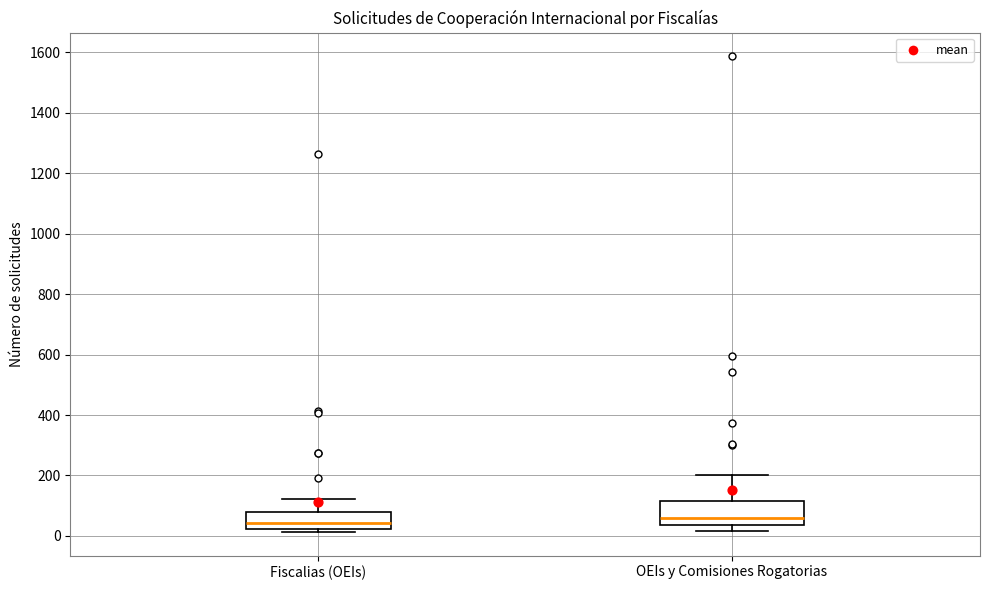

Reading left to right, read every box against the y-axis: the position of its median line, the range the box covers, and the ends of its whiskers. The values are not printed on the chart, so give them approximately, as read against the axis.

Fiscalias (OEIs): median 40, box 20 to 80, whiskers 20 (just below the box's lower edge) to 120
OEIs y Comisiones Rogatorias: median 60, box 40 to 120, whiskers 20 to 200